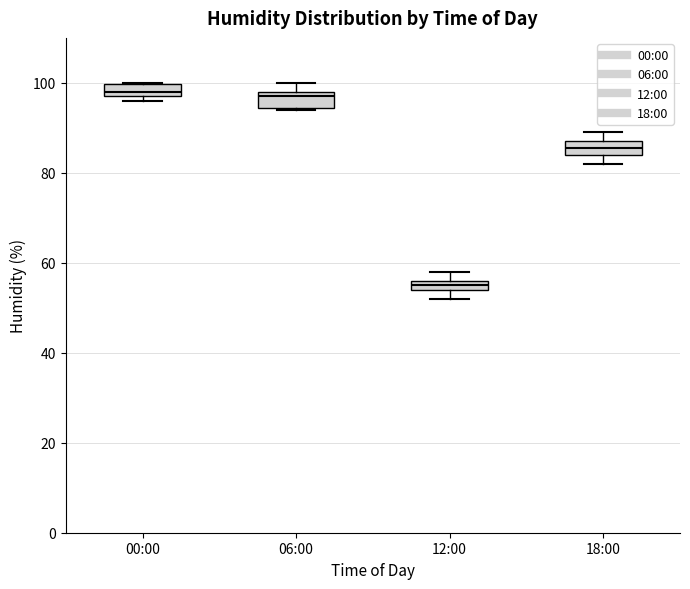

Where is the lower edge of the box for 18:00 on the y-axis? The values are not printed on the chart, so give them approximately, as read against the axis.

84